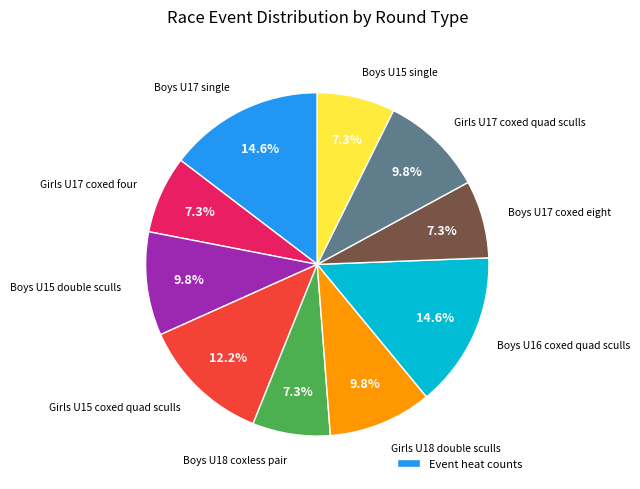

Does any single category account for the majority?

No